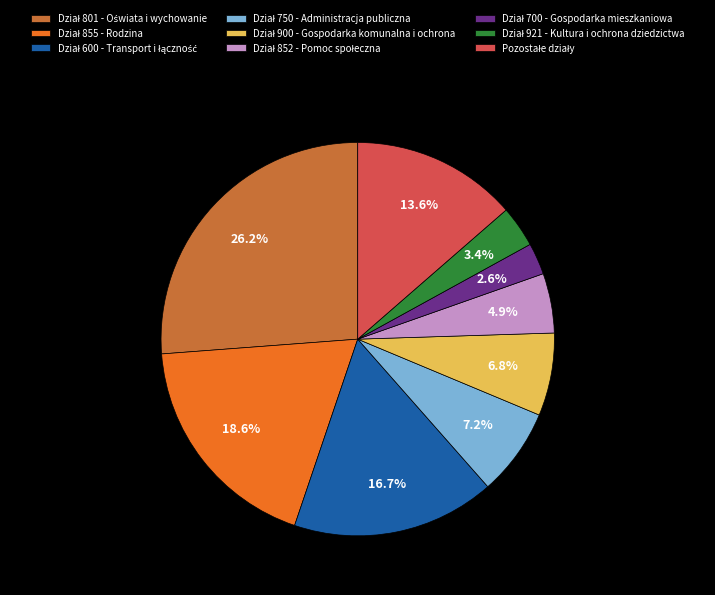

Is there a majority slice in this chart?

No